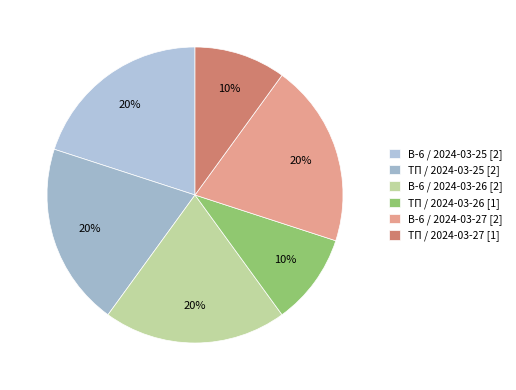

How many slices are in this pie chart?

6